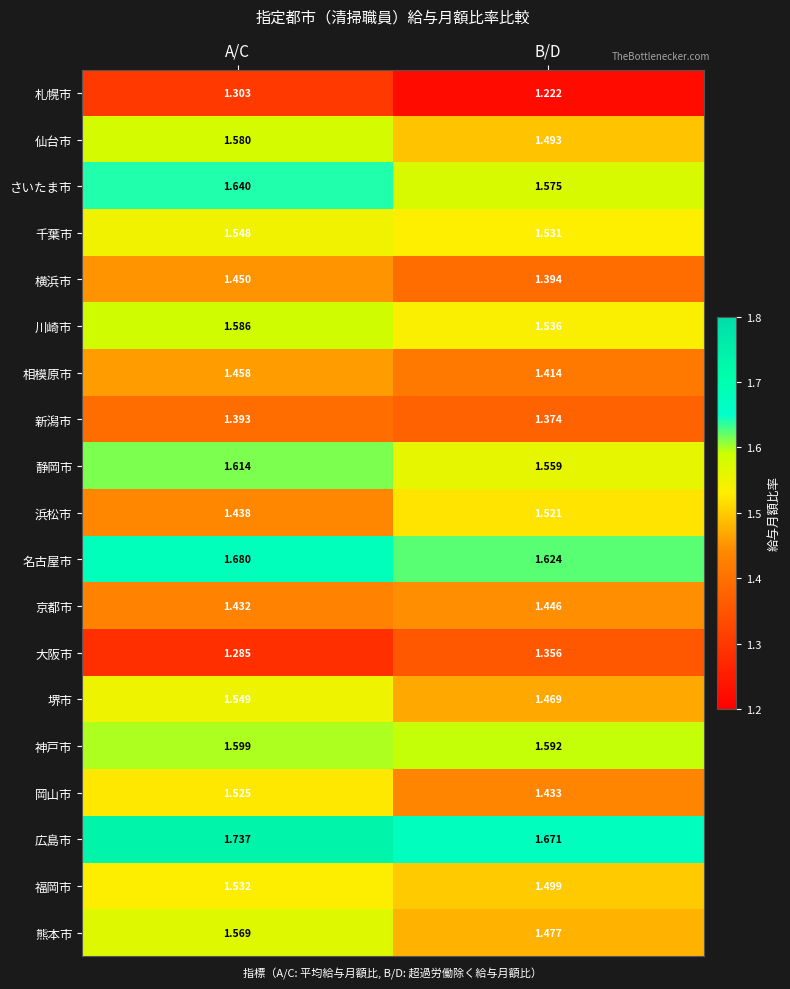

At which label is 広島市 closest to 1?

B/D